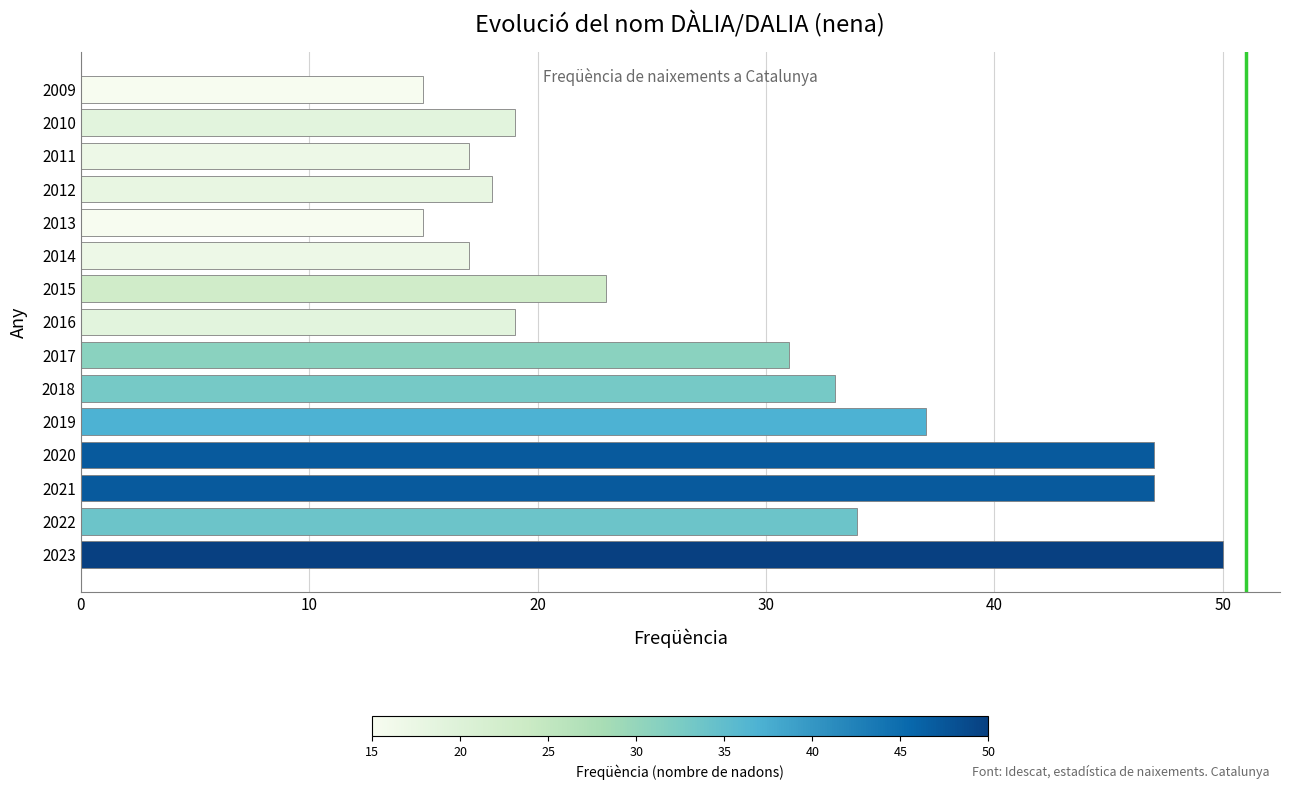

How many data points does each series have?

15